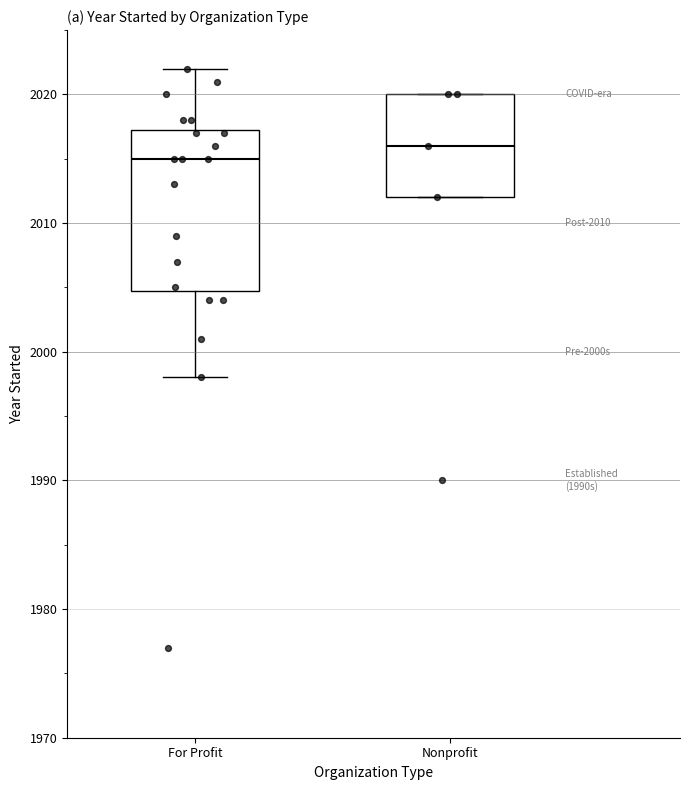

Which box is the tallest, from its lower edge to its upper edge?

For Profit